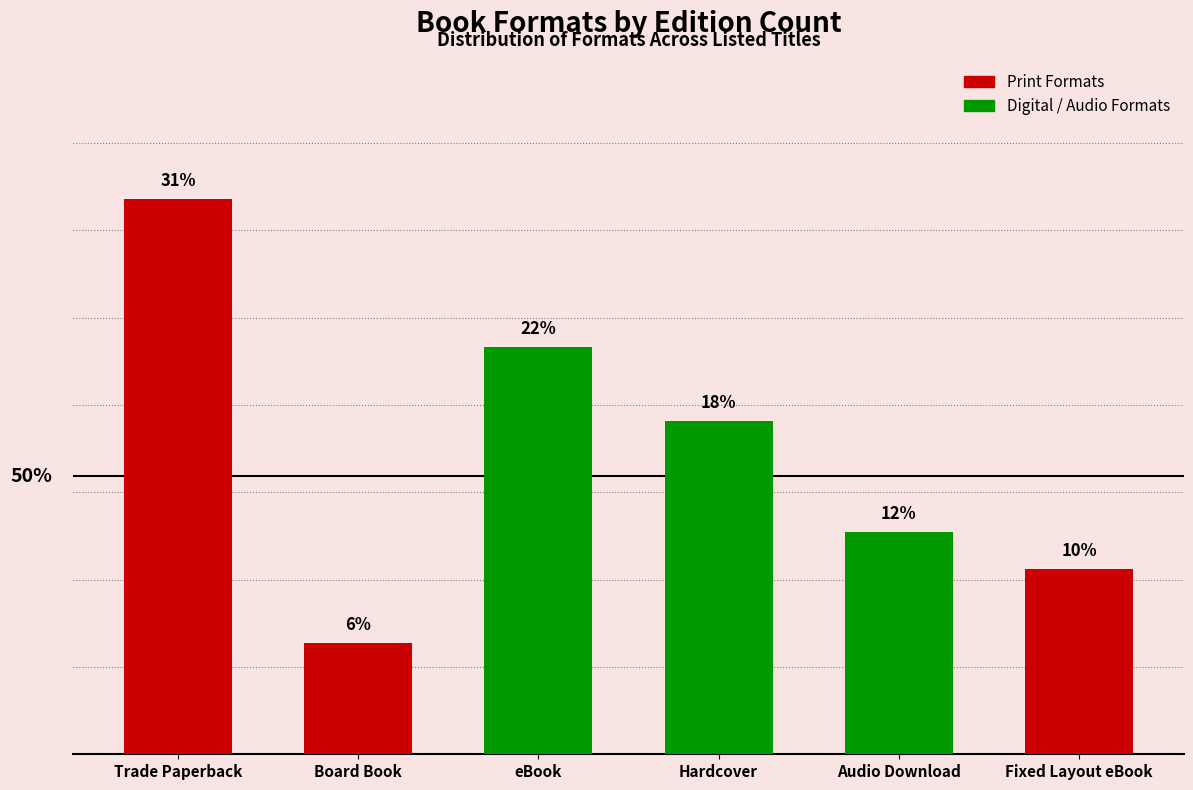

Rank the categories by value from highest to lowest.

Trade Paperback, eBook, Hardcover, Audio Download, Fixed Layout eBook, Board Book